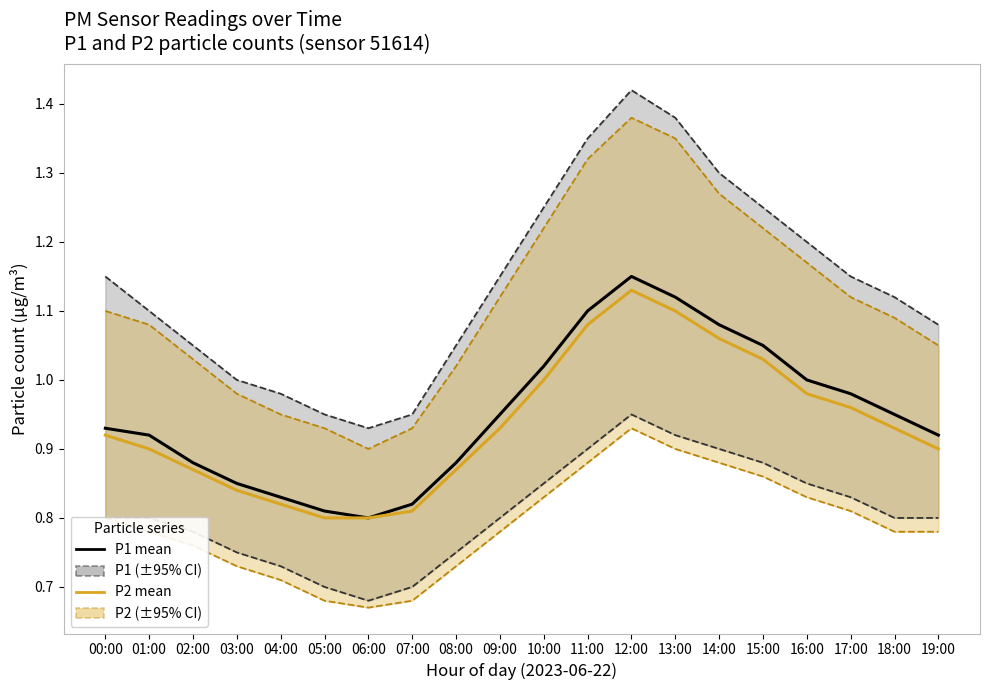

Which series has the largest range (max minus min)?

P1